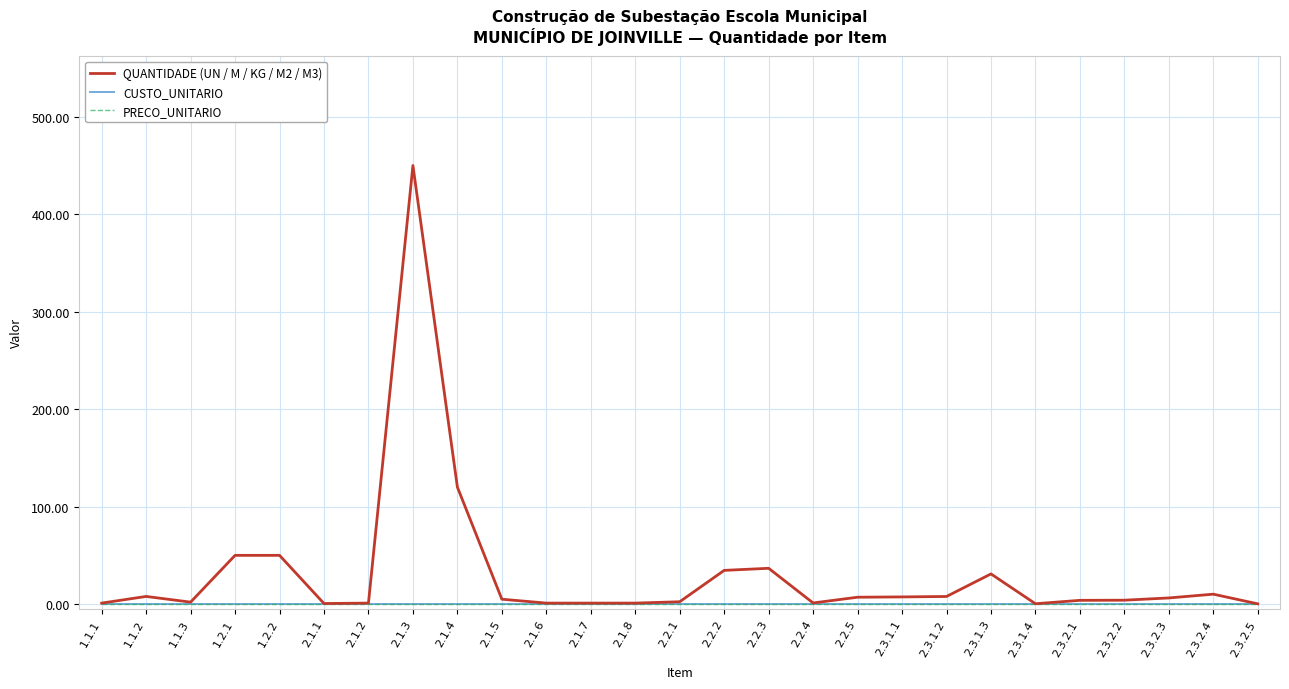

At 2.2.4, list the series in order from smallest to largest.

CUSTO_UNITARIO, PRECO_UNITARIO, QUANTIDADE (UN / M / KG / M2 / M3)